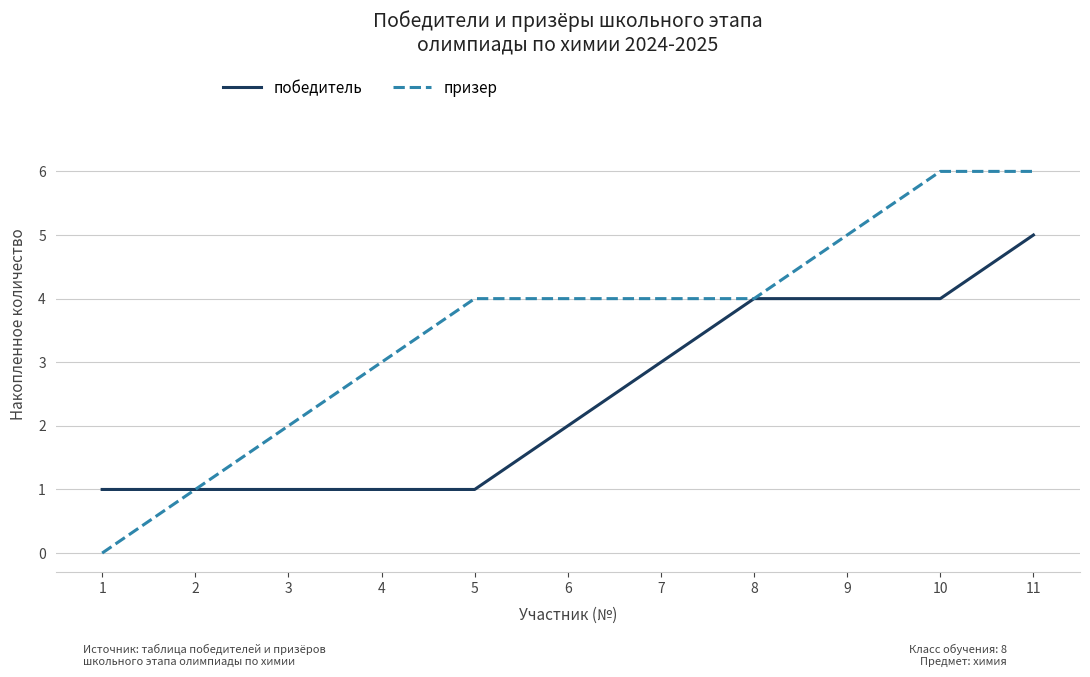

What is the maximum value shown in the chart?

6